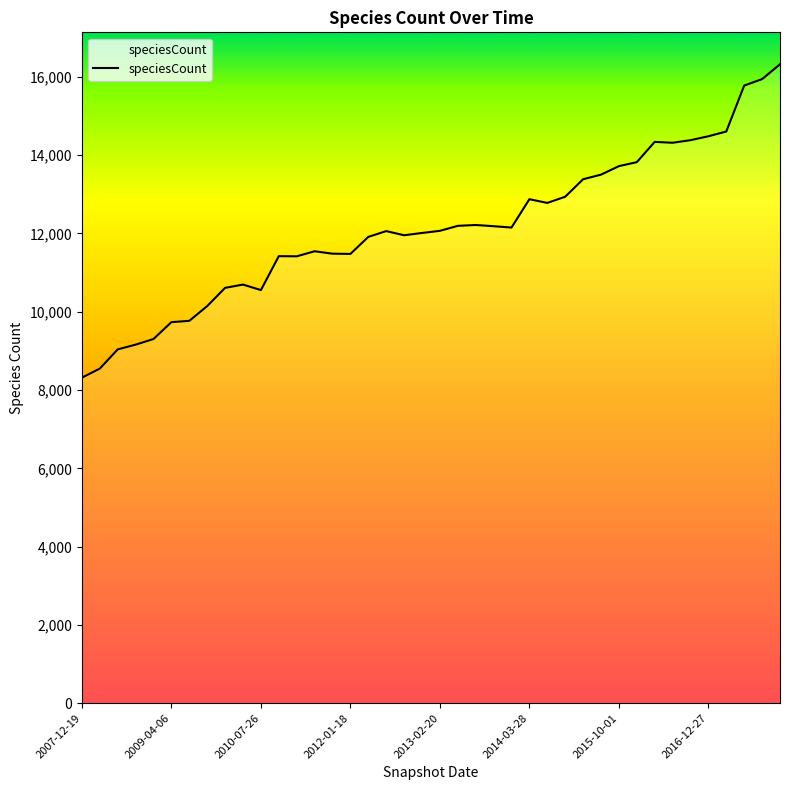

What is the difference between the maximum and minimum values?

8006